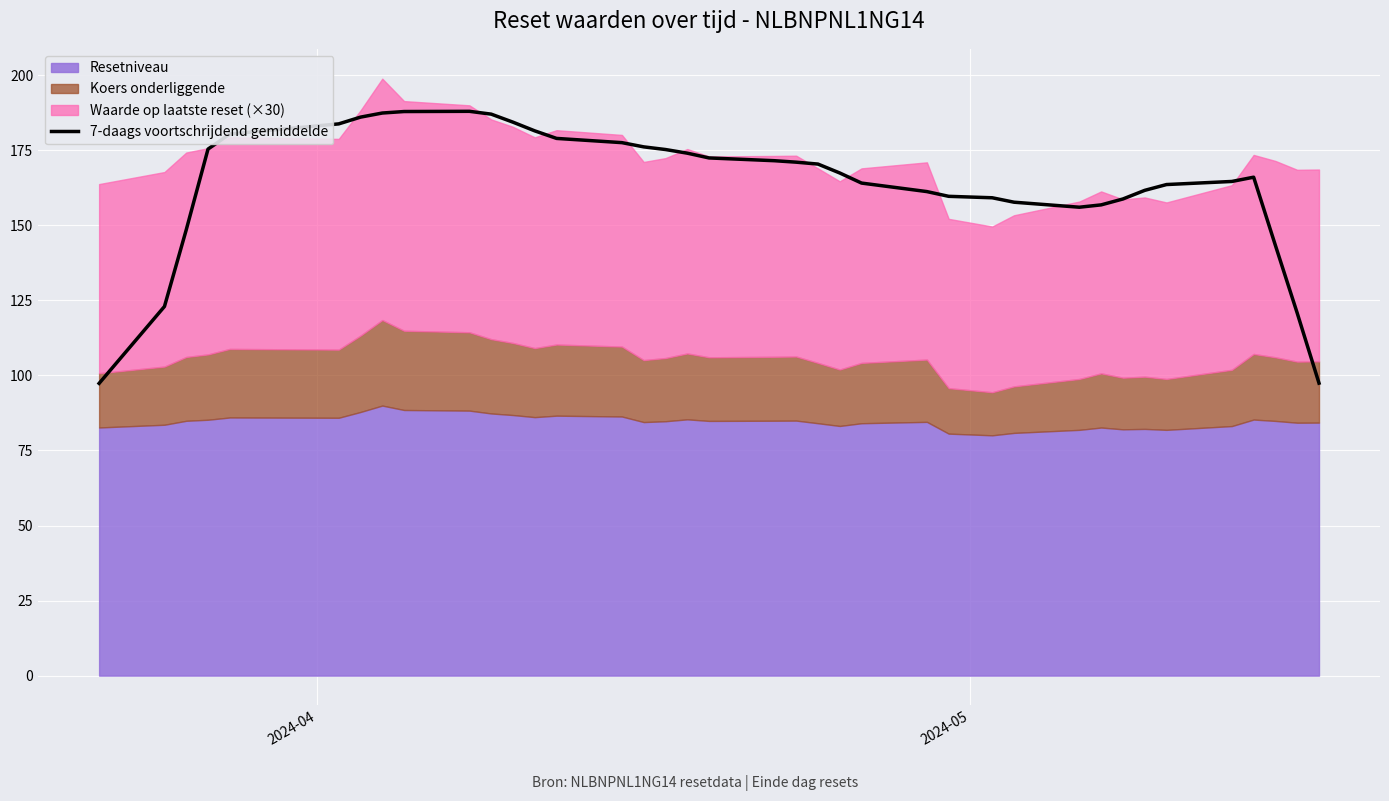

What is the maximum value for 7-daags voortschrijdend gemiddelde?

188.0